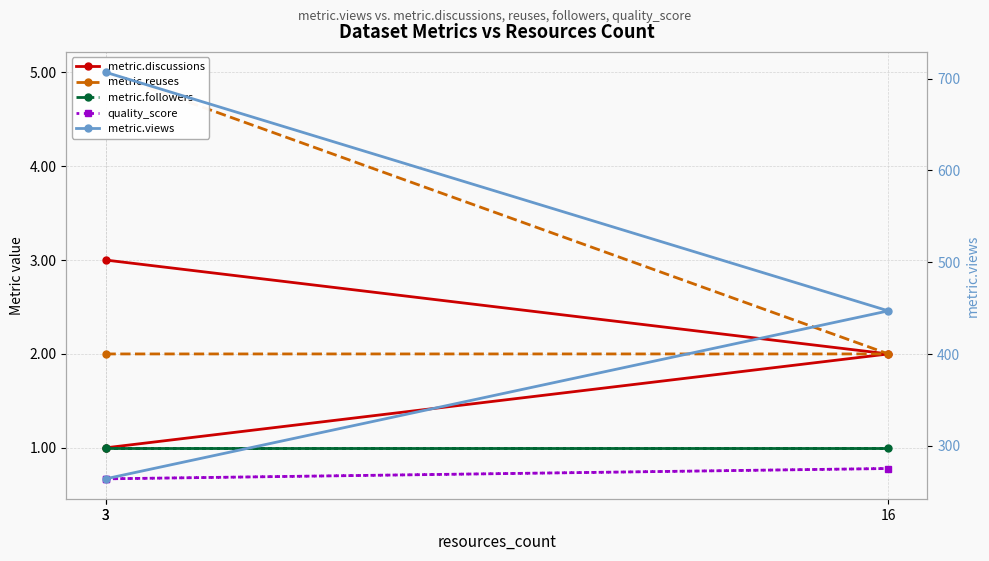

At how many categories does at least one series exceed 224?

3